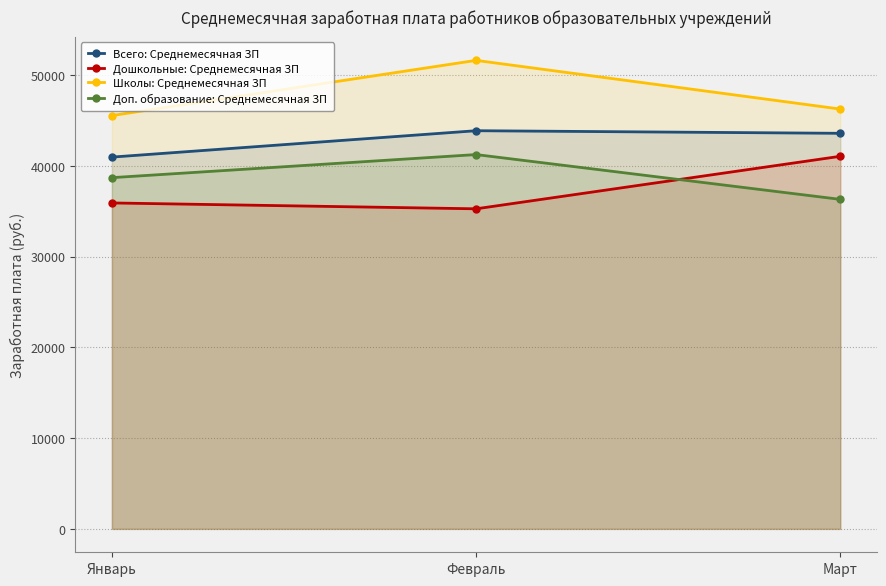

What is the sum of all Всего: Среднемесячная ЗП values?

128505